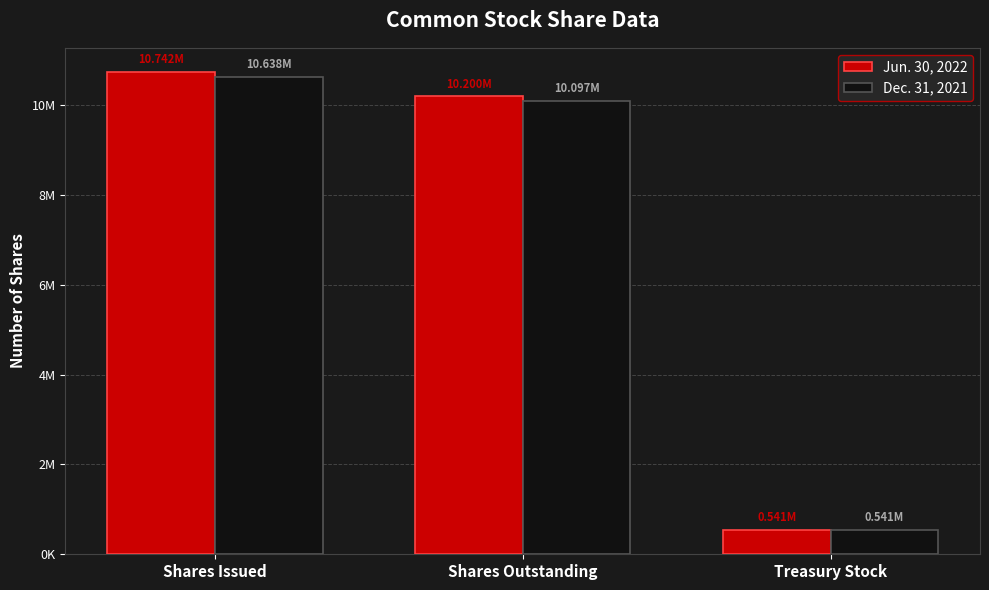

Which series has the largest total across all categories?

Jun. 30, 2022